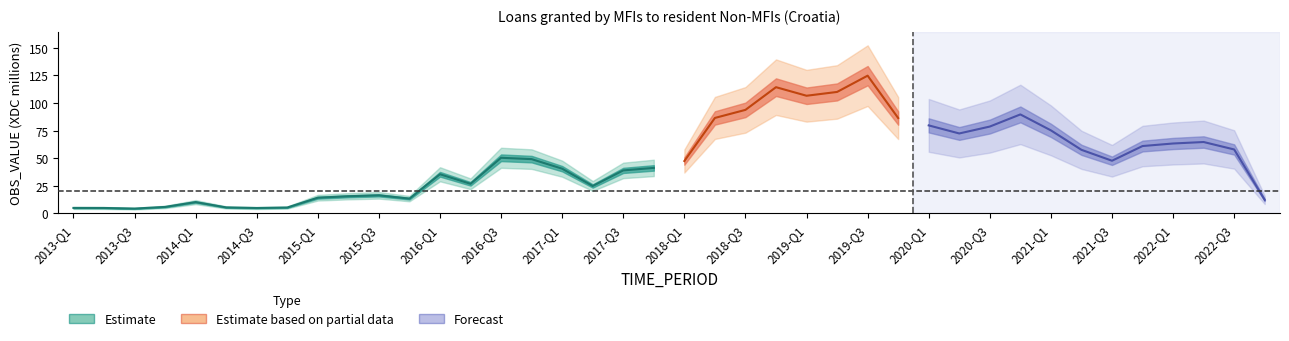

Is it true that the value at 2014-Q4 is 5.4?

True